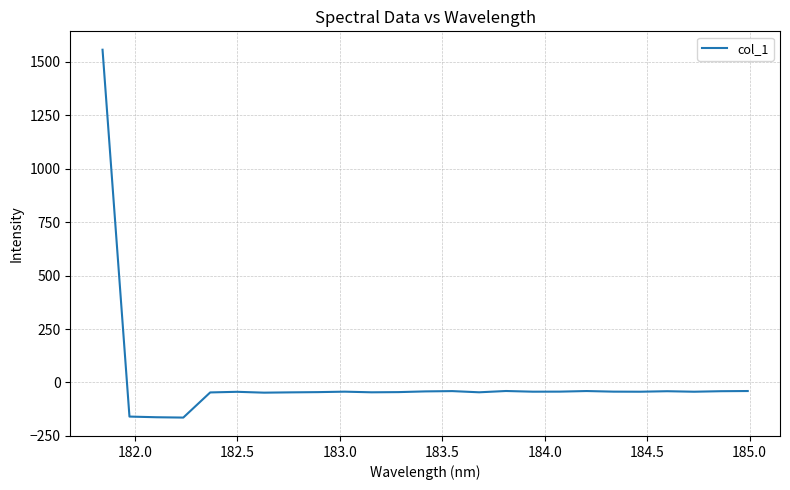

What is the greatest value displayed?

1557.3